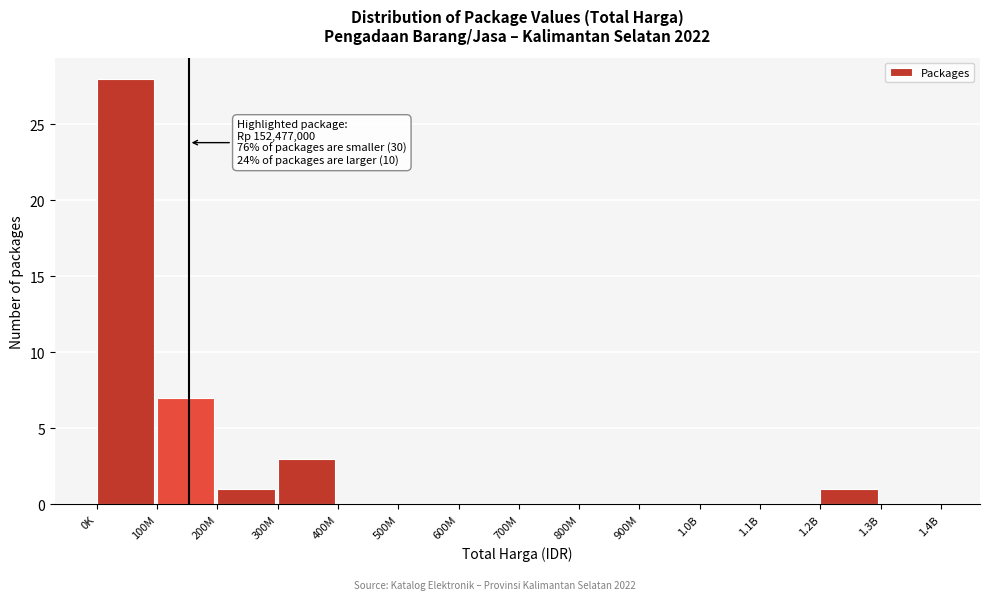

Reading left to right, list all the values displayed in this chart.

0K=28	100M=7	200M=1	300M=3	400M=0	500M=0	600M=0	700M=0	800M=0	900M=0	1.0B=0	1.1B=0	1.2B=1	1.3B=0